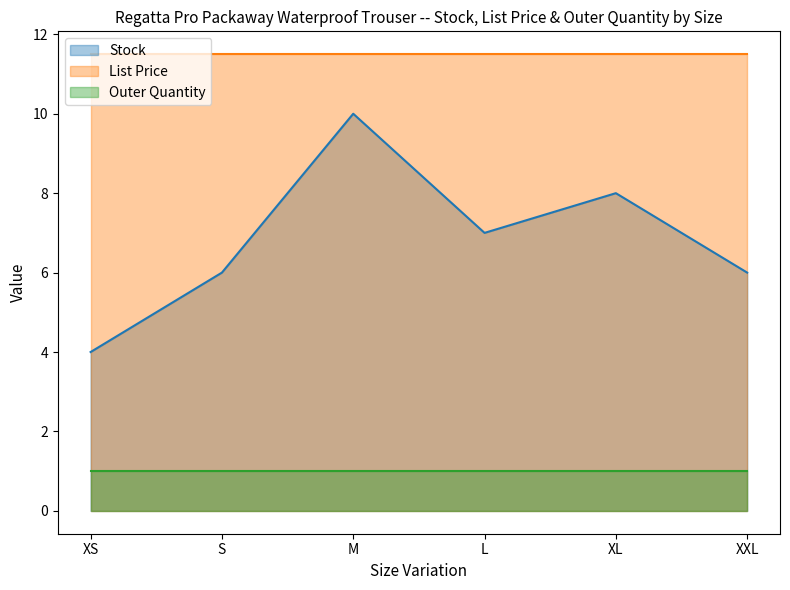

Rank the series by their maximum value, from highest to lowest.

List Price, Stock, Outer Quantity